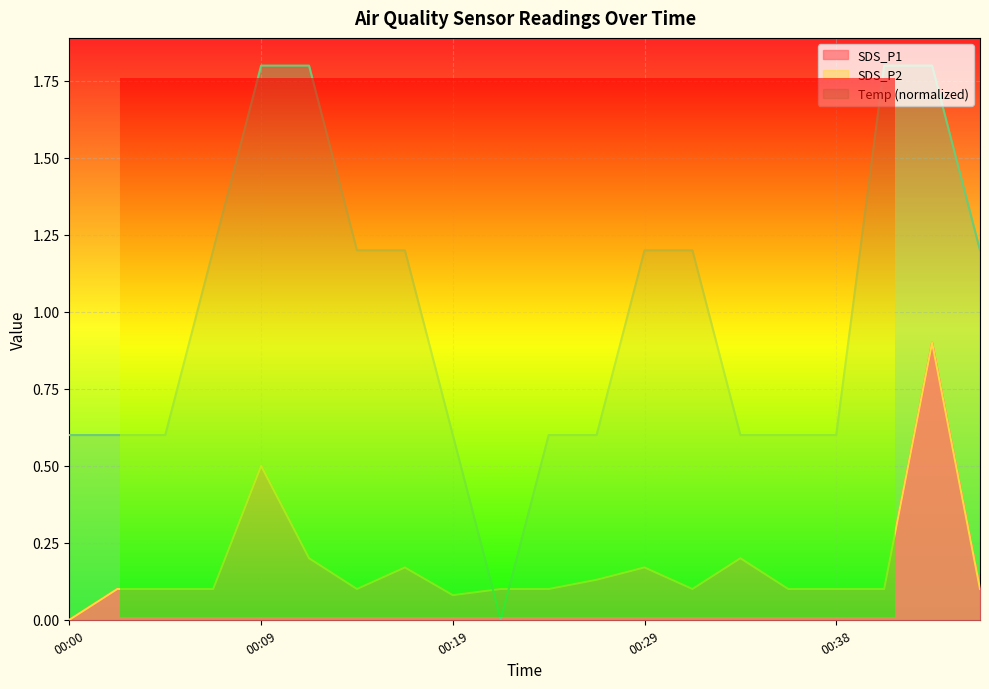

What is the value of the Temp point at the 8th from the left?

1.2